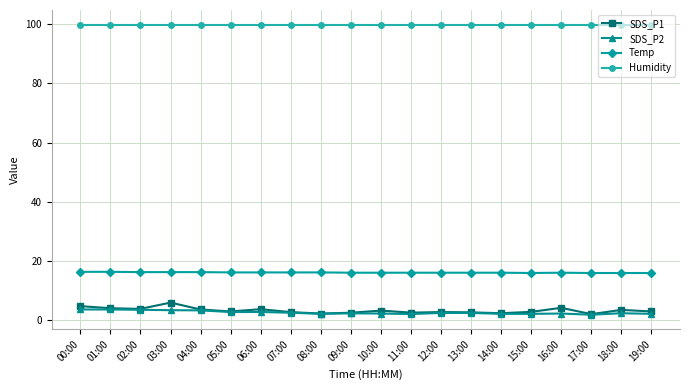

The value of SDS_P2 at 00:00 is 3.6. True or false?

True